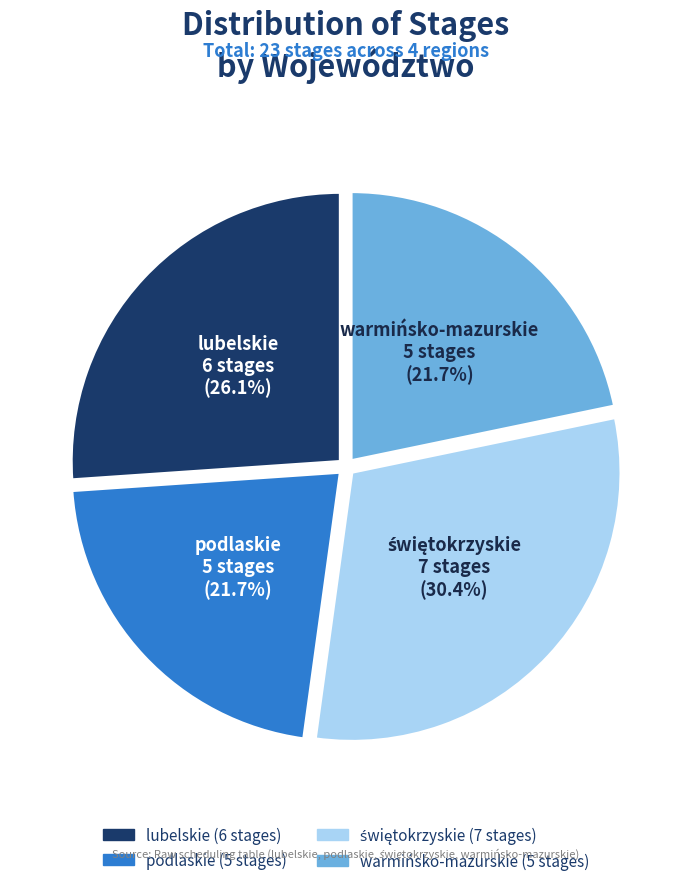

Combined, do warmińsko-mazurskie and lubelskie account for over 50%?

No